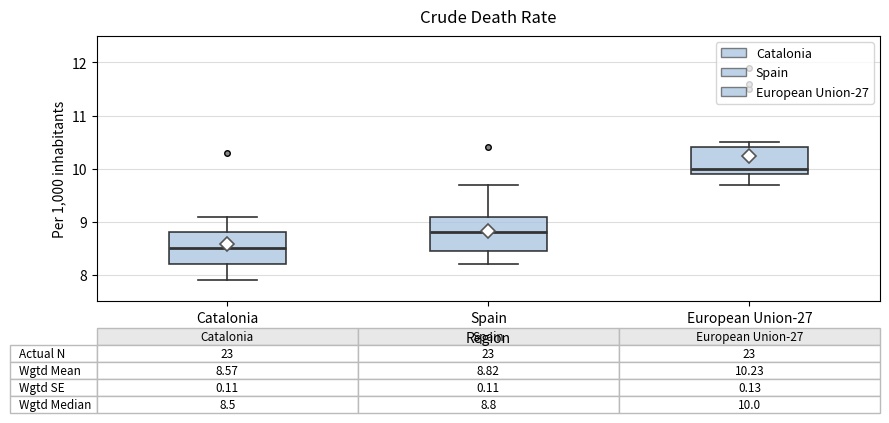

Which box's median line is the highest?

European Union-27